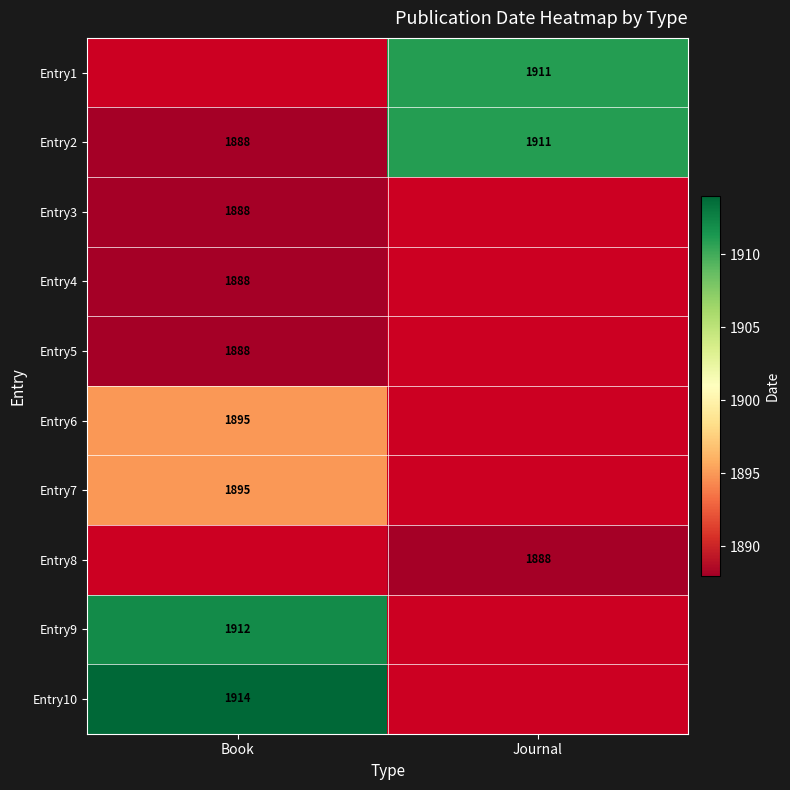

True or false: Entry5 has a value of 1888 at Book.

True